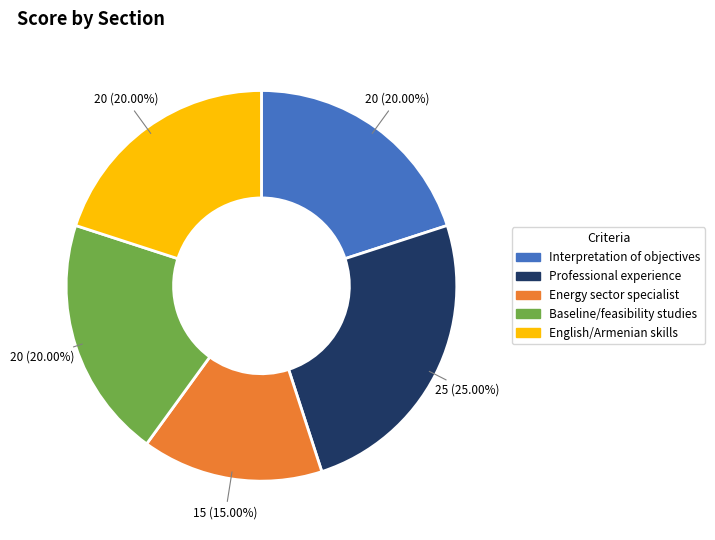

How many segments does this pie chart have?

5